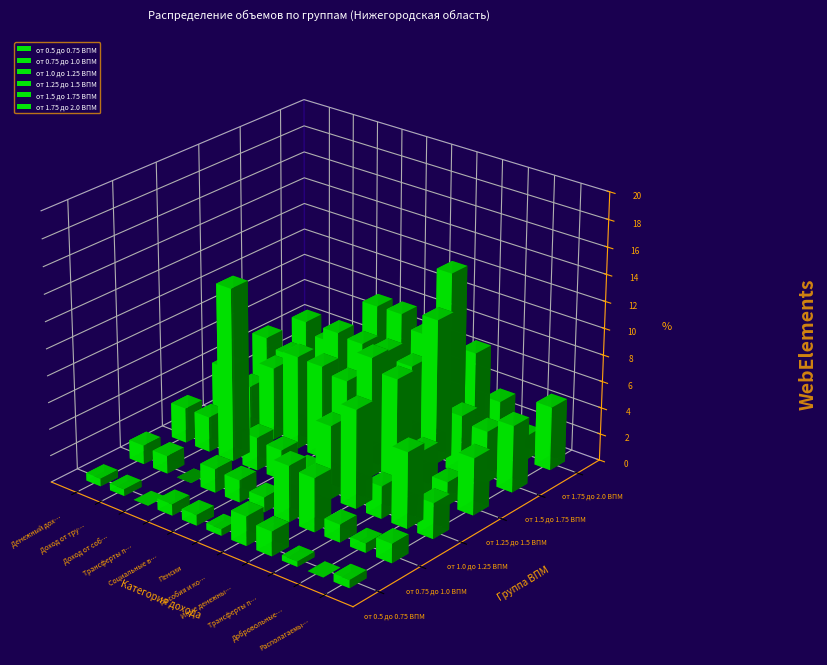

At which label is от 1.25 до 1.5 ВПМ closest to 5?

Доход от собственности